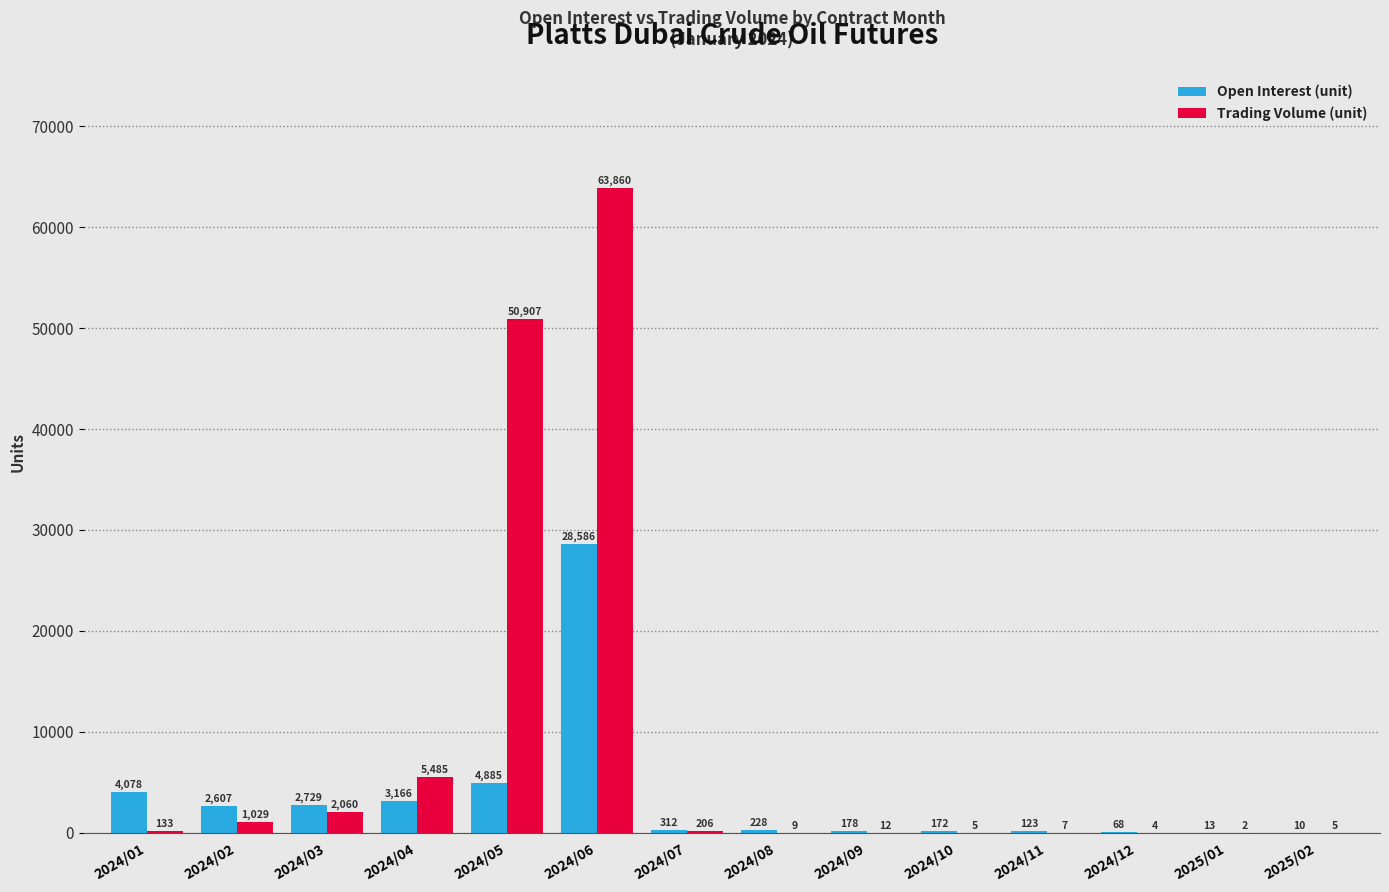

The value of Open Interest (unit) at 2024/11 is 123. True or false?

True